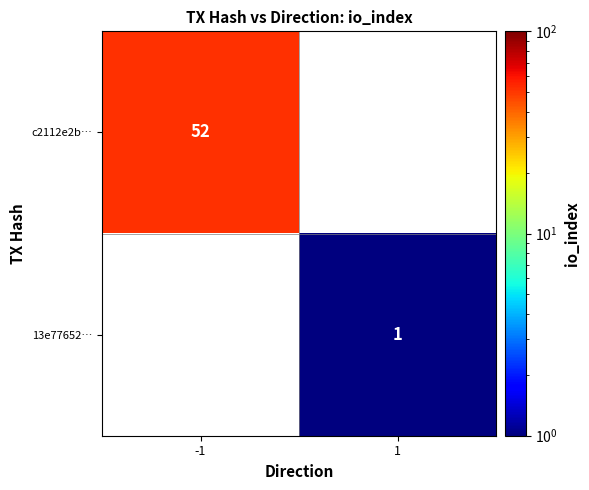

The value of c2112e2b… at -1 is 33. True or false?

False